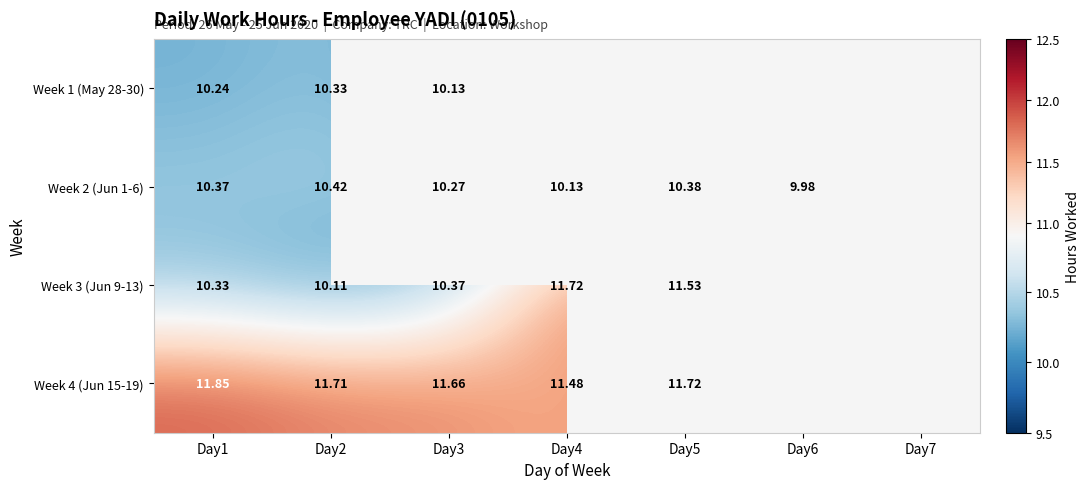

What is the minimum value for Week 1 (May 28-30)?

10.1